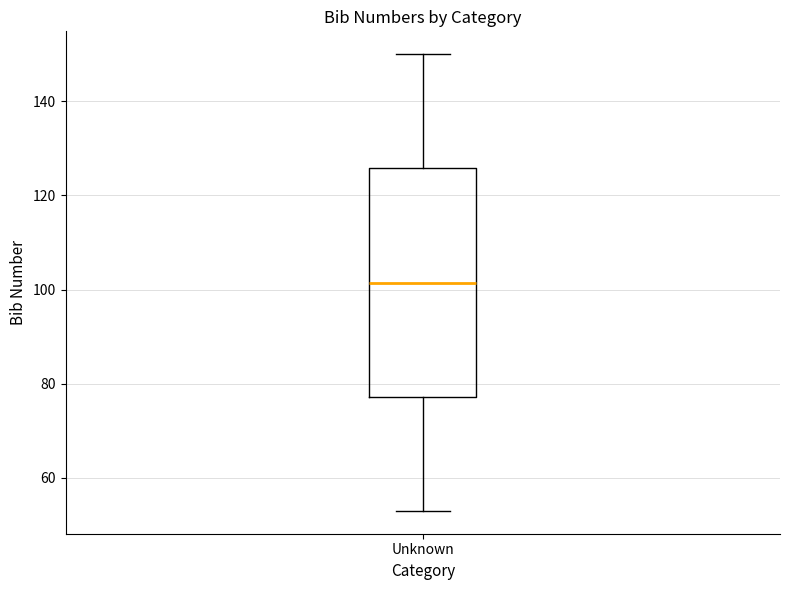

Read this box plot against the y-axis: the position of the median line, the range covered by the box, and the ends of both whiskers. The values are not printed on the chart, so give them approximately, as read against the axis.

median 102, box 78 to 126, whiskers 54 to 150